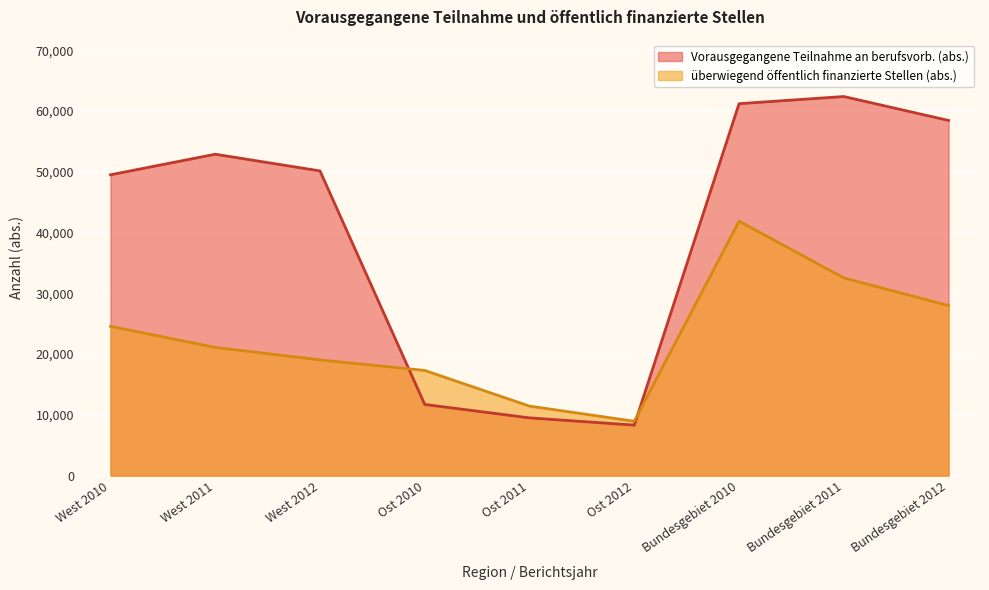

What is the difference between the highest and lowest values at Ost 2012?

636